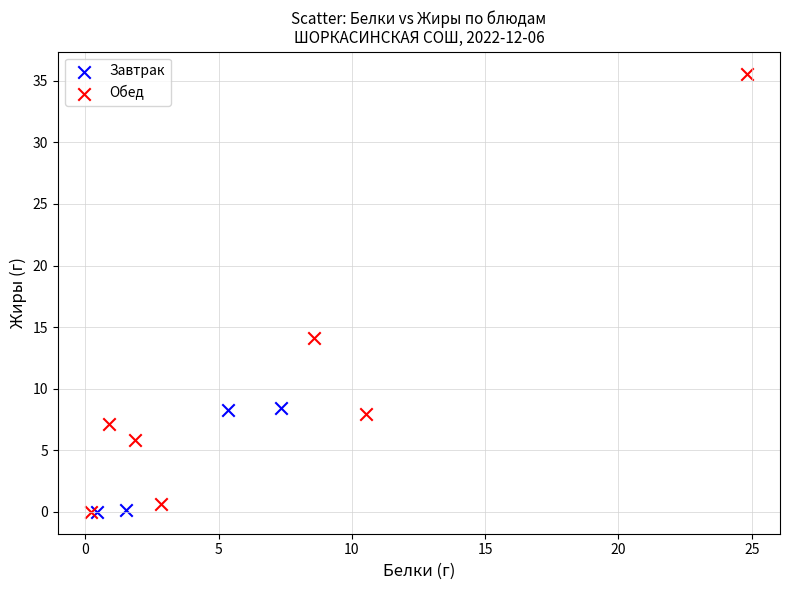

Which series reaches the maximum Y coordinate?

Обед